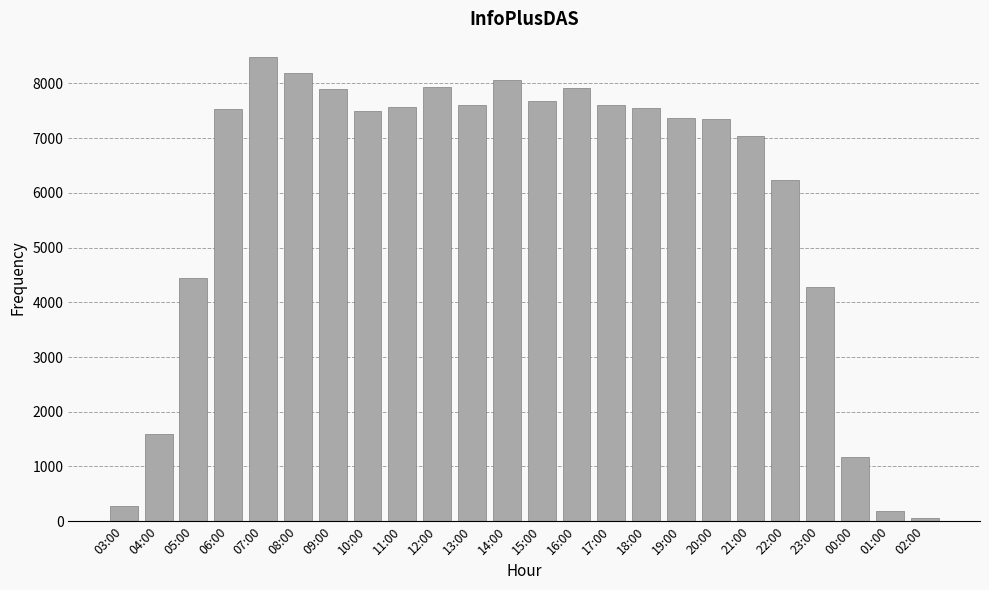

Between 10:00 and 09:00, which is larger?

09:00